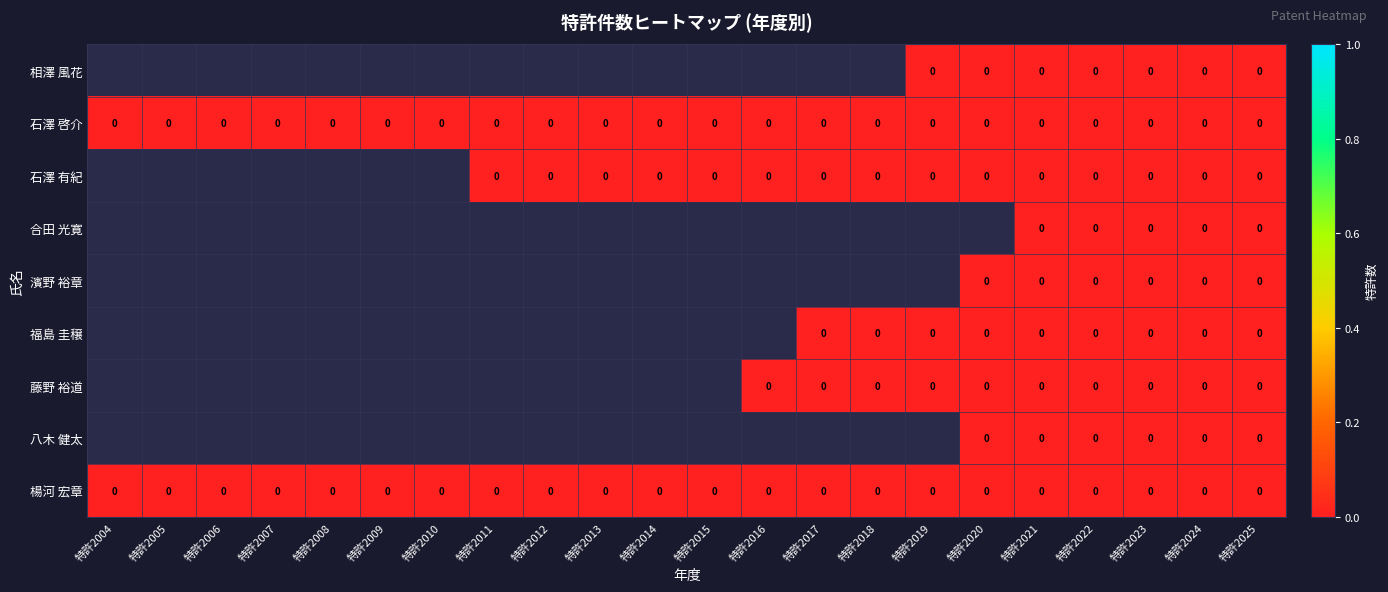

Rank the series by their average value, from highest to lowest.

相澤 風花, 石澤 啓介, 石澤 有紀, 合田 光寛, 濱野 裕章, 福島 圭穣, 藤野 裕道, 八木 健太, 楊河 宏章